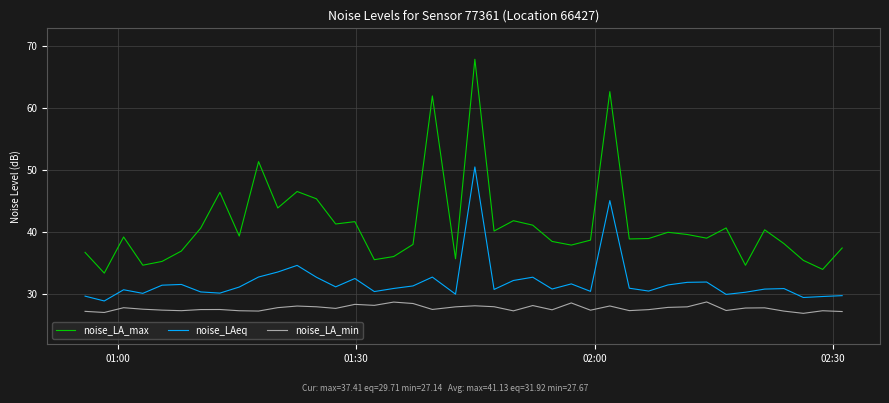

How many categories are shown in the chart?

40